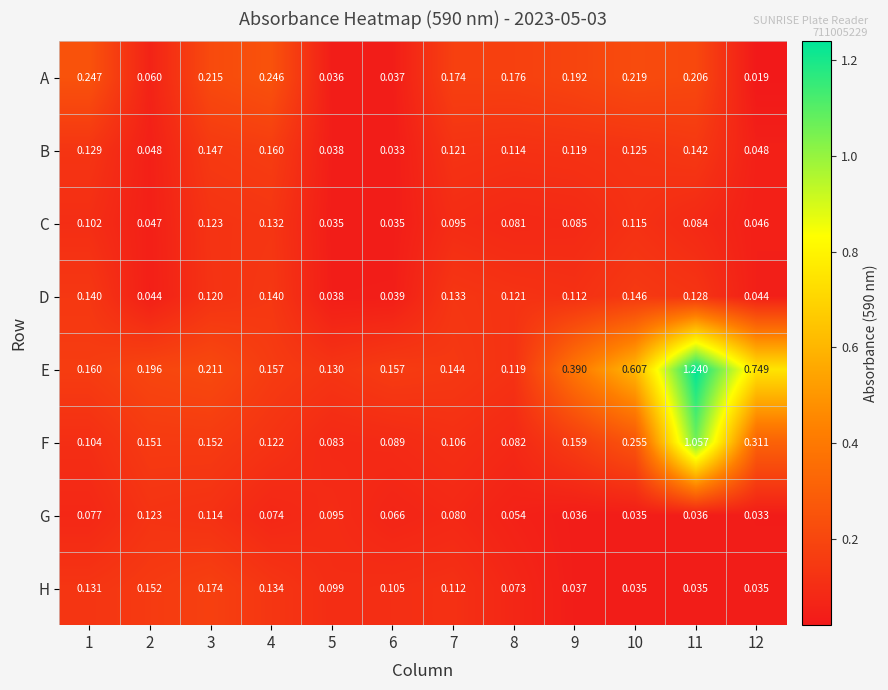

Which series changed the most between 2 and 4?

A